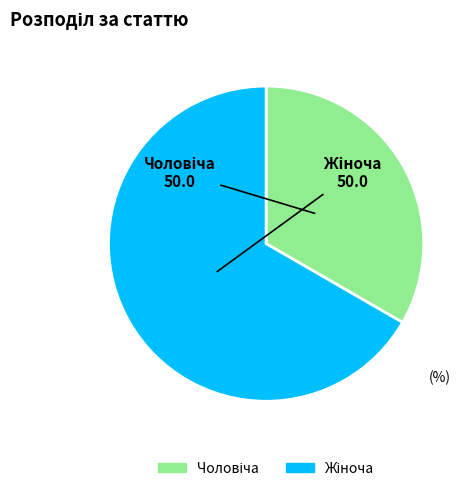

Is there a majority slice in this chart?

Yes